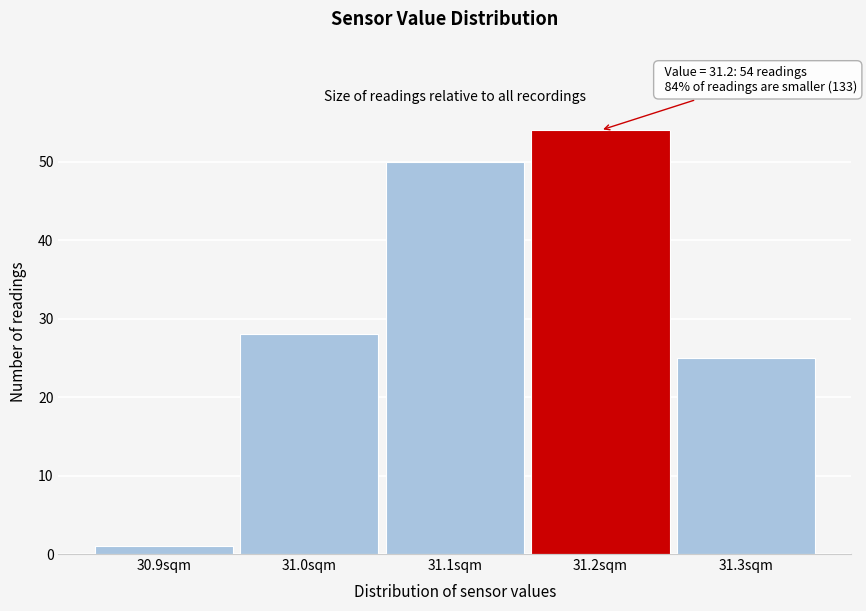

Over which range of the x-axis is the bar tallest?

31.15 to 31.25